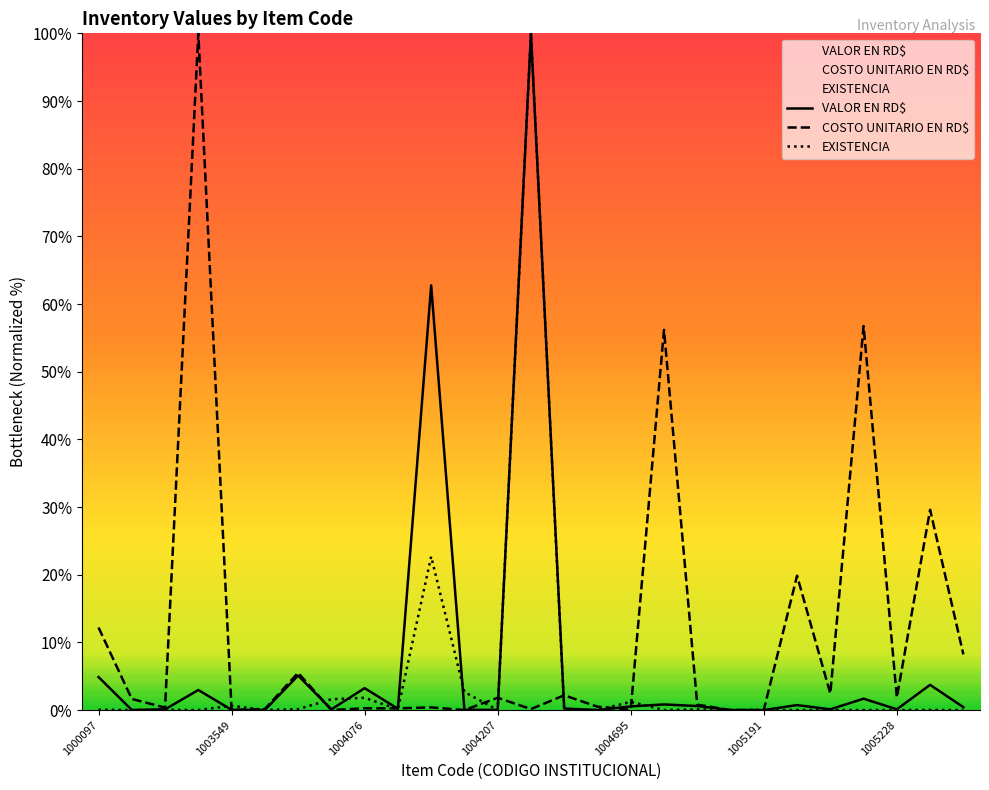

What is the maximum value shown in the chart?

100.0